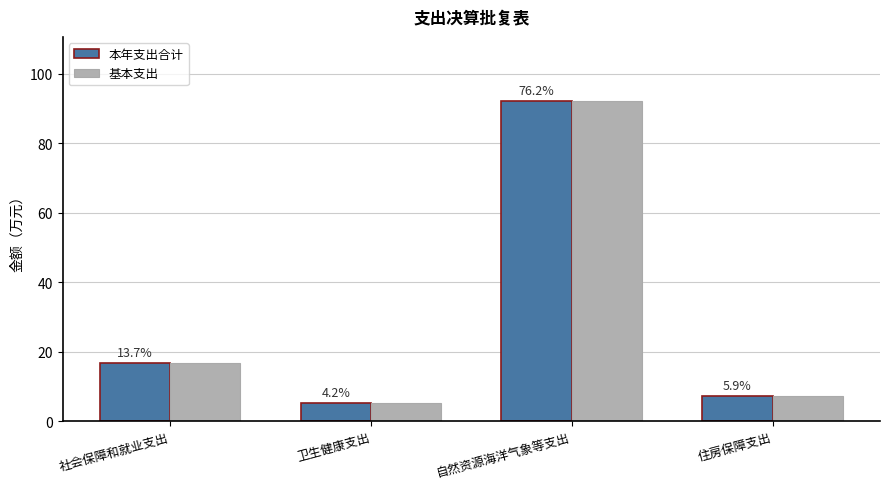

How many bars are there in total?

8